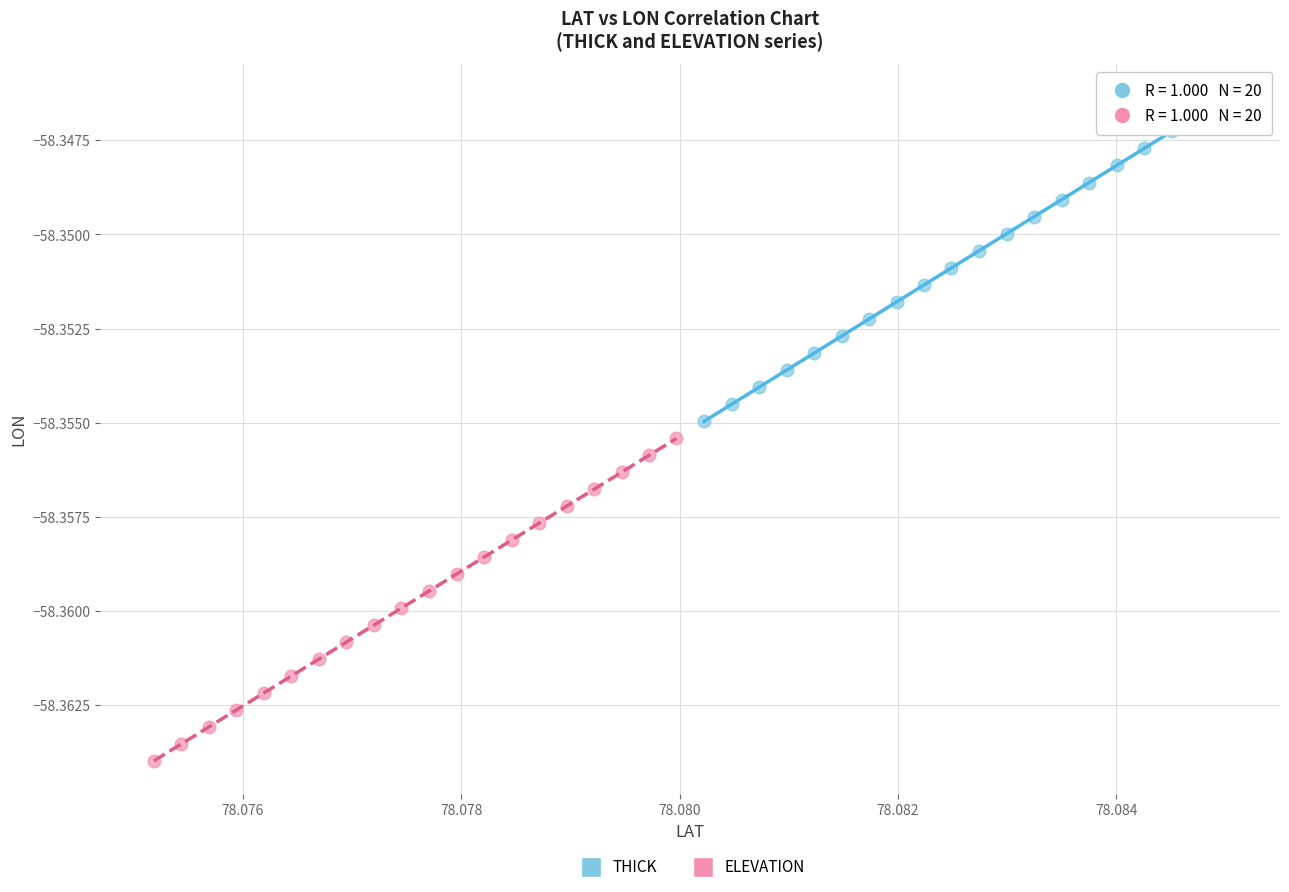

Which series contains the highest Y value?

THICK